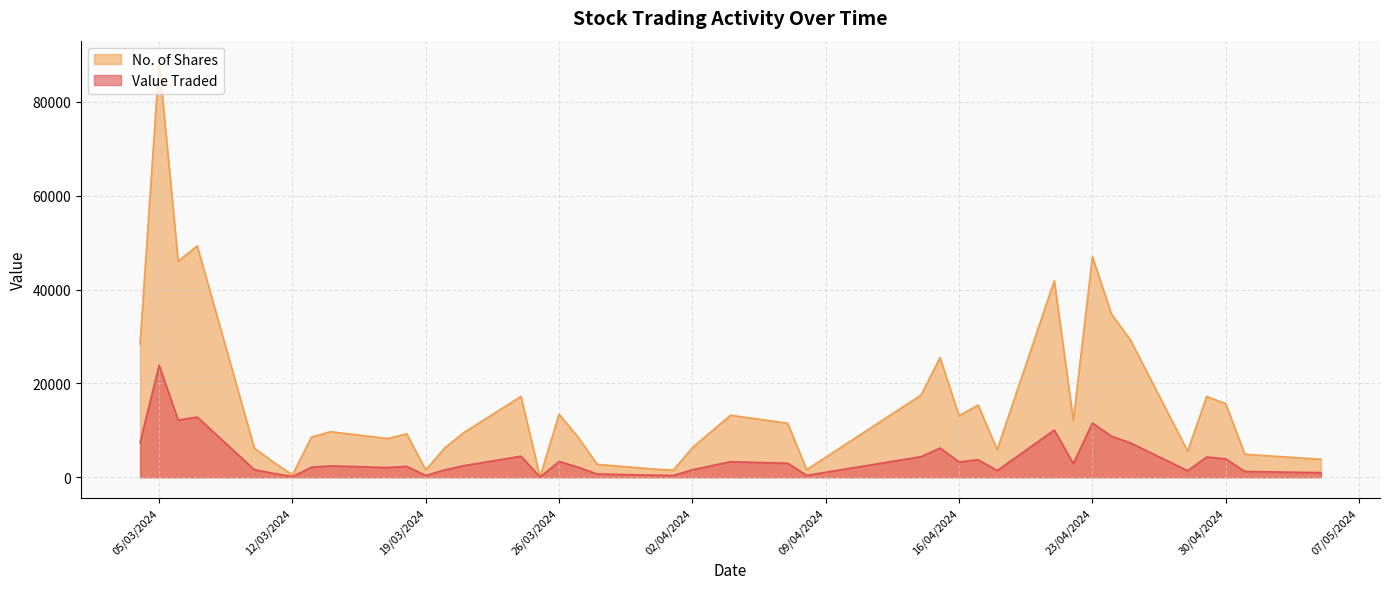

True or false: No. of Shares and Value Traded cross at least once.

False